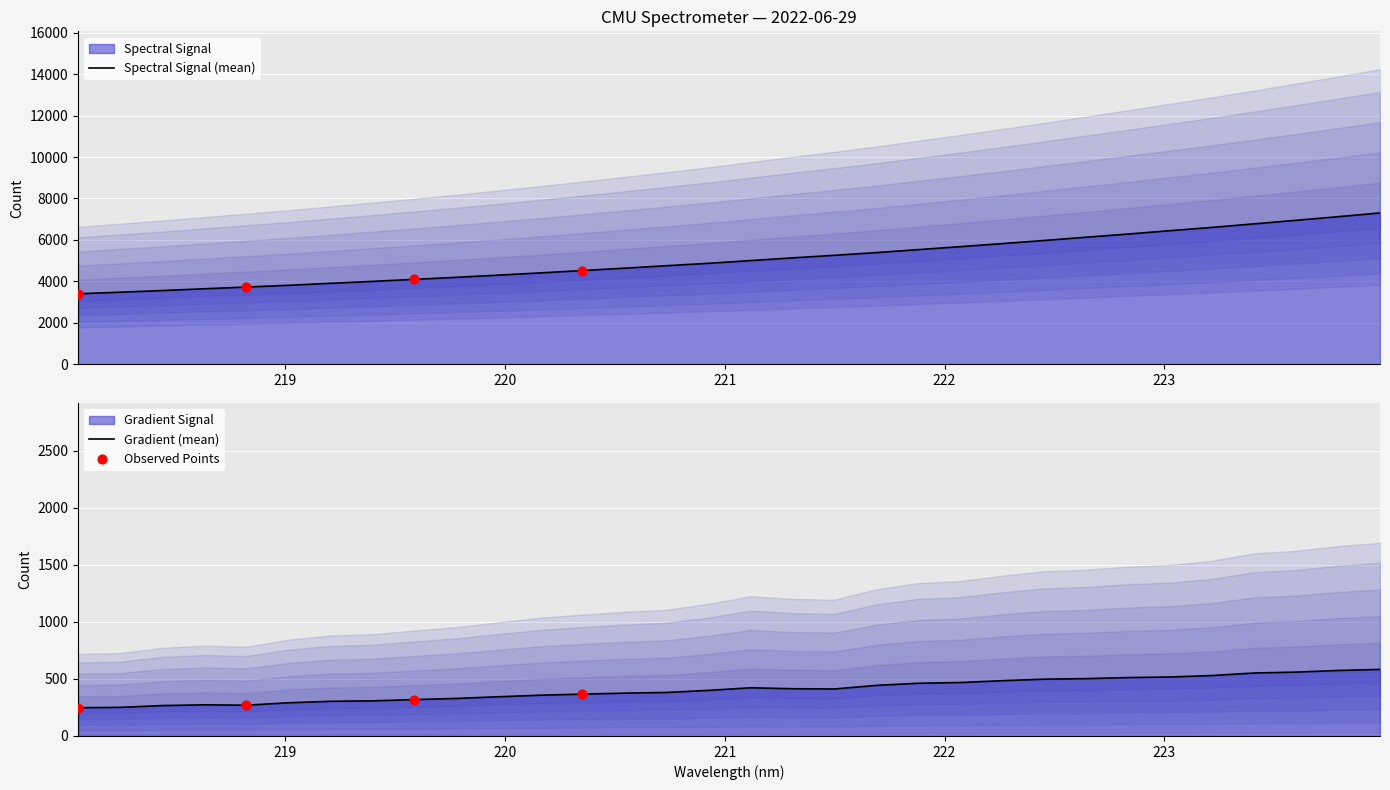

What is the change in value from 223.408 to 223.7895?

+346.1